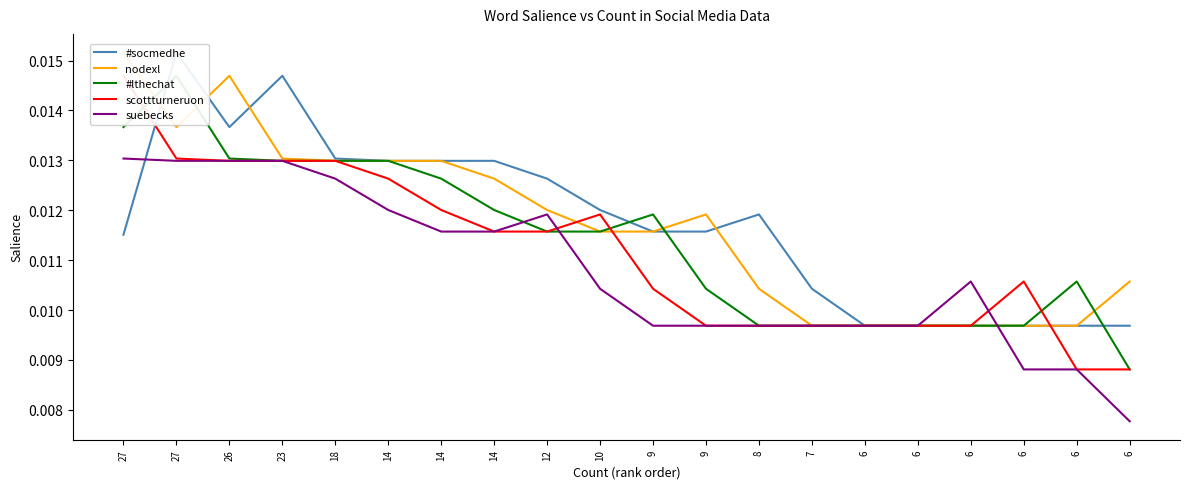

True or false: #socmedhe has more than 1 interior local peaks.

True